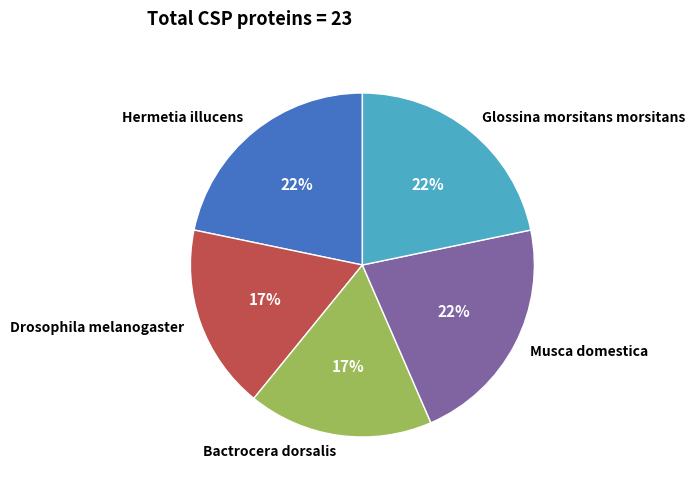

Do Glossina morsitans morsitans and Bactrocera dorsalis together represent more than half of the pie?

No